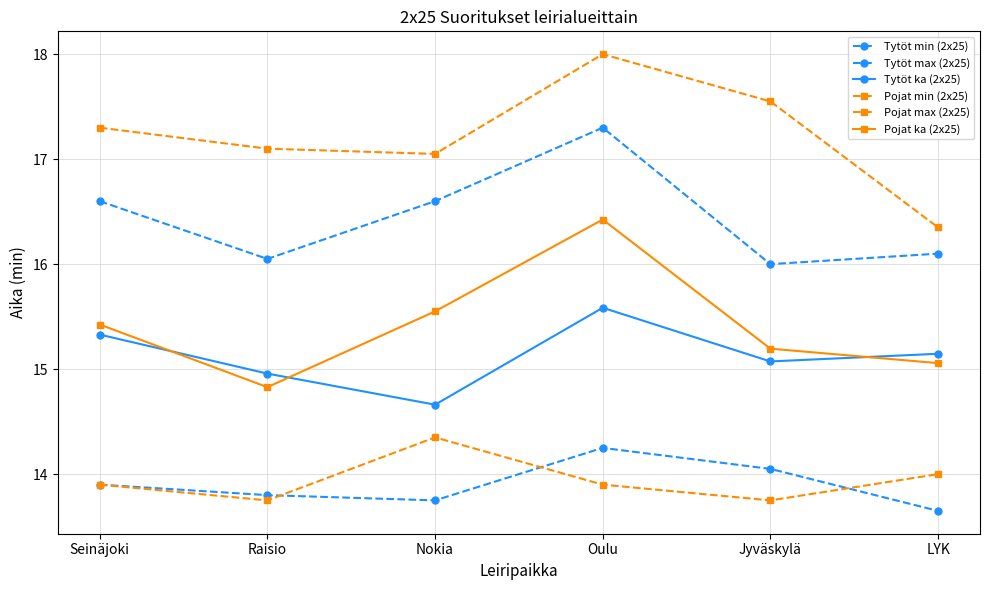

Is this an area chart (filled region under the line)?

No